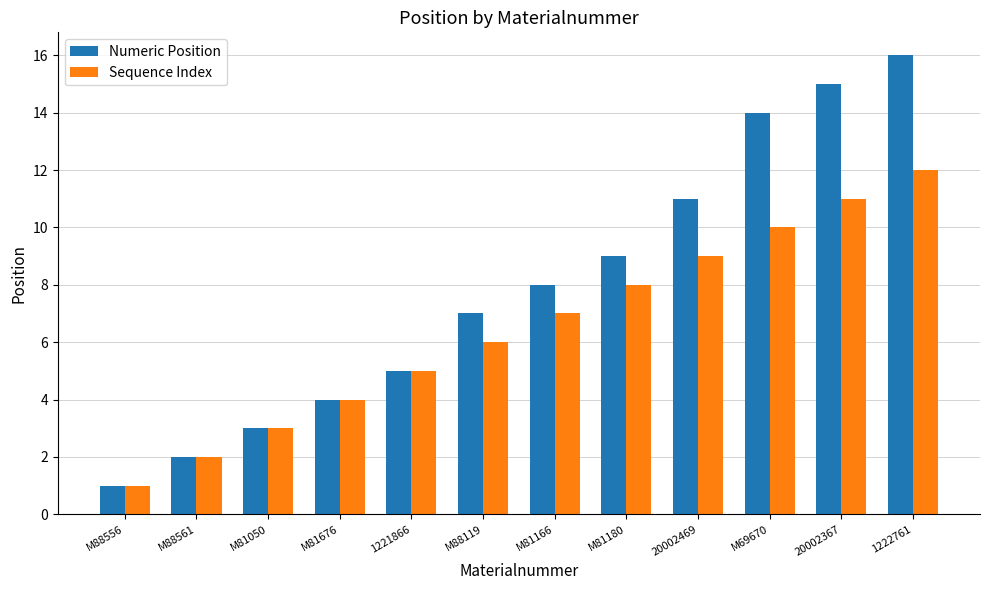

Rank the categories by Sequence Index value from lowest to highest.

M88556, M88561, M81050, M81676, 1221866, M88119, M81166, M81180, 20002469, M69670, 20002367, 1222761